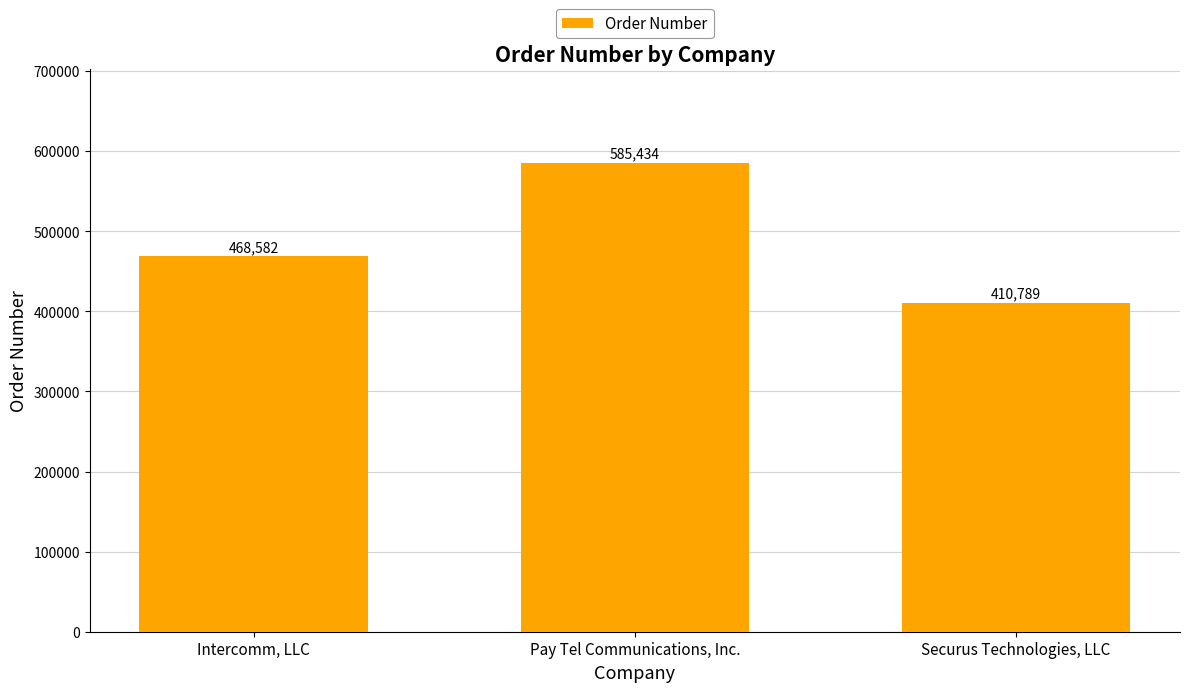

What is the average value?

488268